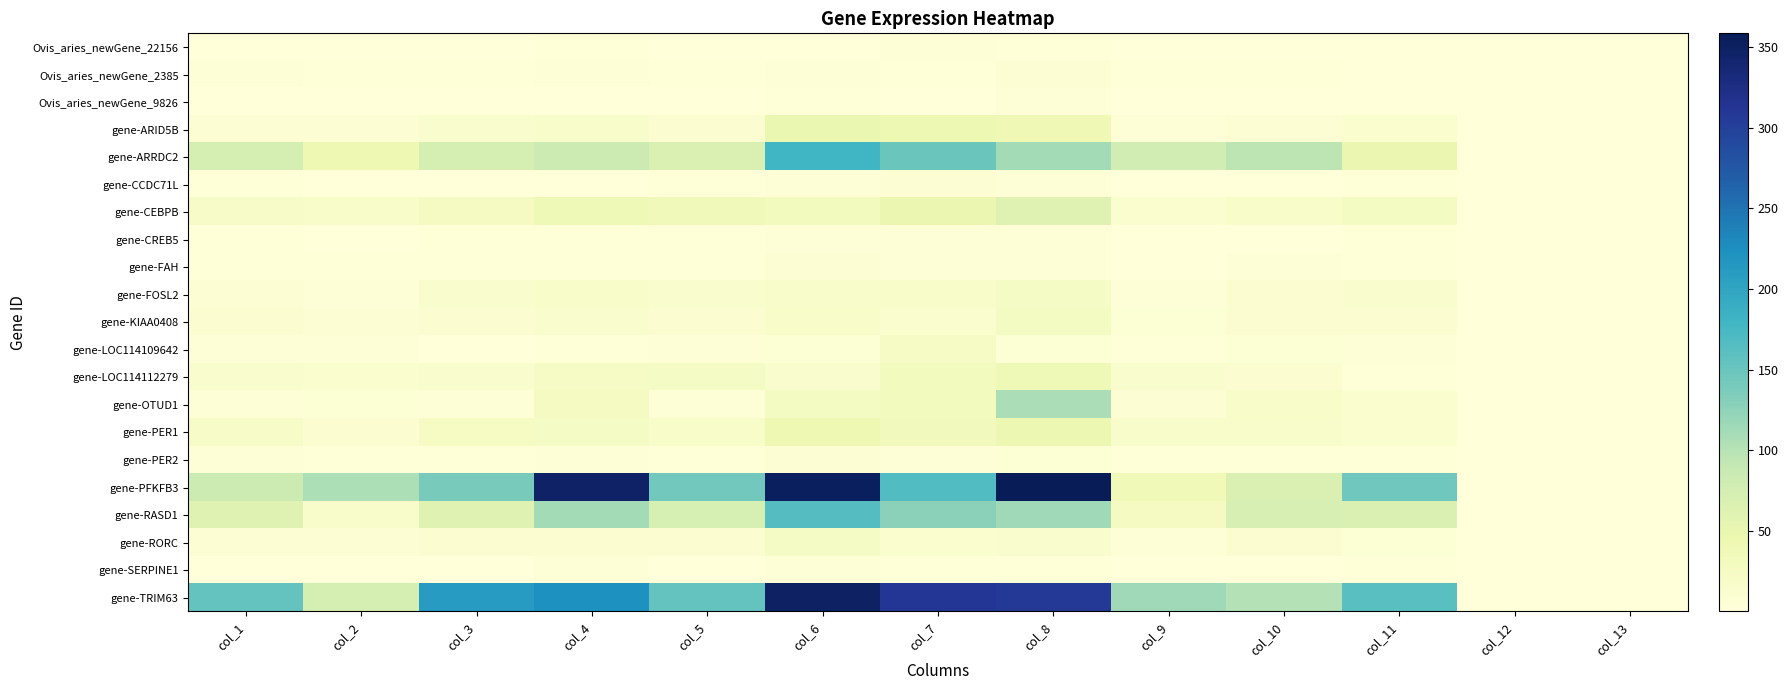

Is the value of gene-FOSL2 at col_9 greater than the value of gene-RORC at col_10?

No